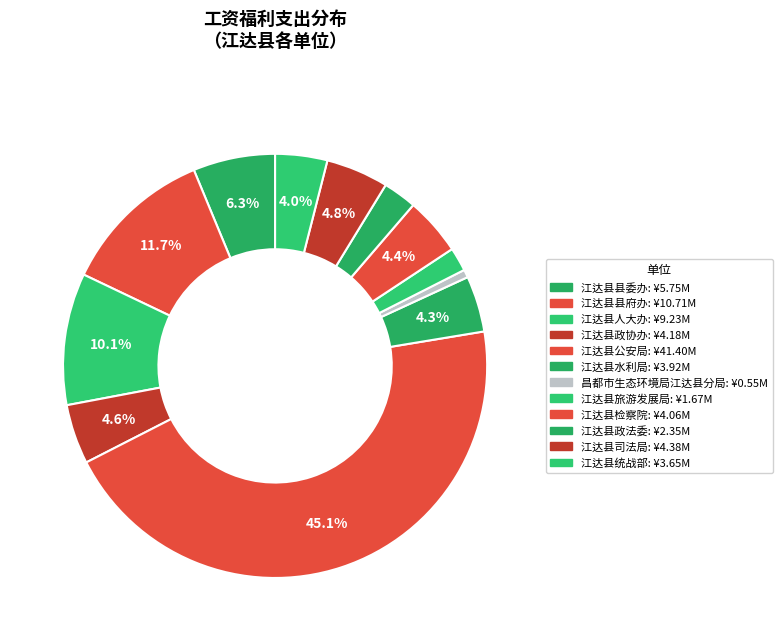

To the nearest percent, what is the difference between the largest and smallest slice percentages?

44%